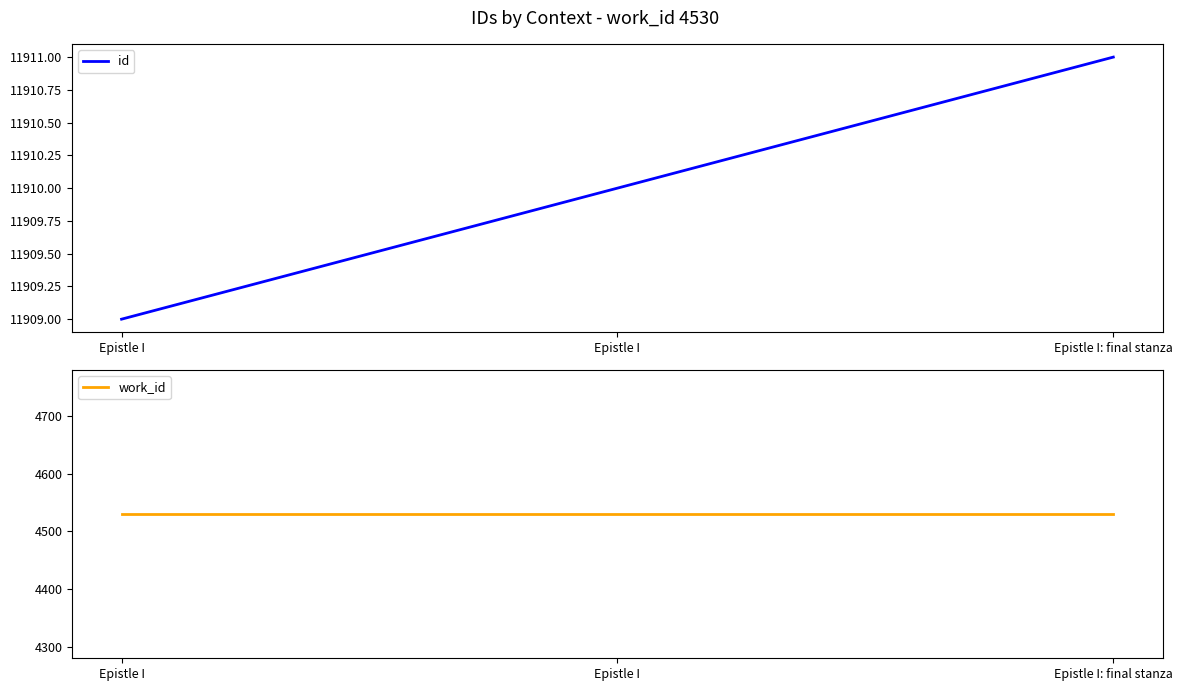

Where does the id series first go above 11910?

Epistle I: final stanza